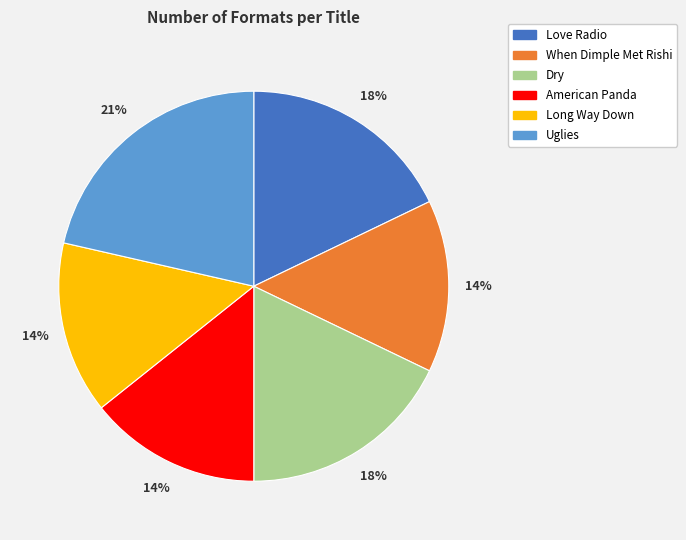

Count the number of slices in the pie.

6